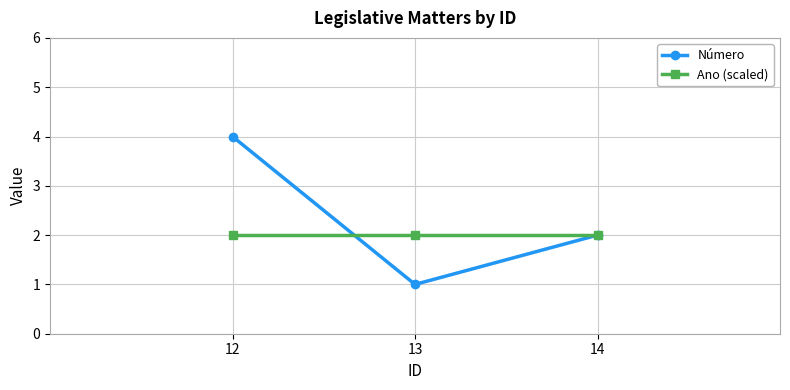

Where does the Número series first go above 2?

12